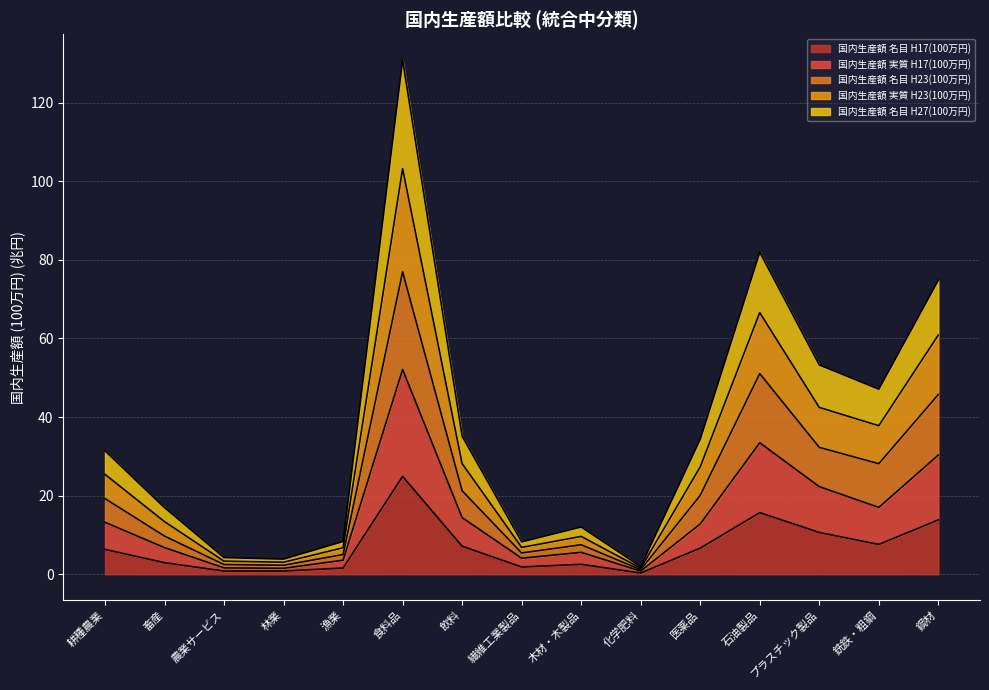

What is the total value across all series at 銑鉄・粗鋼?

47.1